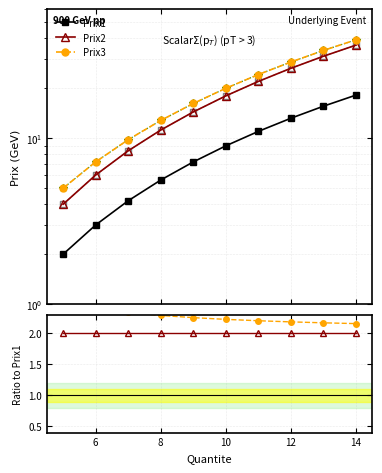

Reading right to left, extract all data points from this chart.

Prix1: 18.2	15.6	13.2	11.0	9.0	7.2	5.6	4.2	3.0	2.0
Prix2: 36.4	31.2	26.4	22.0	18.0	14.4	11.2	8.4	6.0	4.0
Prix3: 39.2	33.8	28.8	24.2	20.0	16.2	12.8	9.8	7.2	5.0
Prix2/Prix1: 2.0	2.0	2.0	2.0	2.0	2.0	2.0	2.0	2.0	2.0
Prix3/Prix1: 2.2	2.2	2.2	2.2	2.2	2.2	2.3	2.3	2.4	2.5